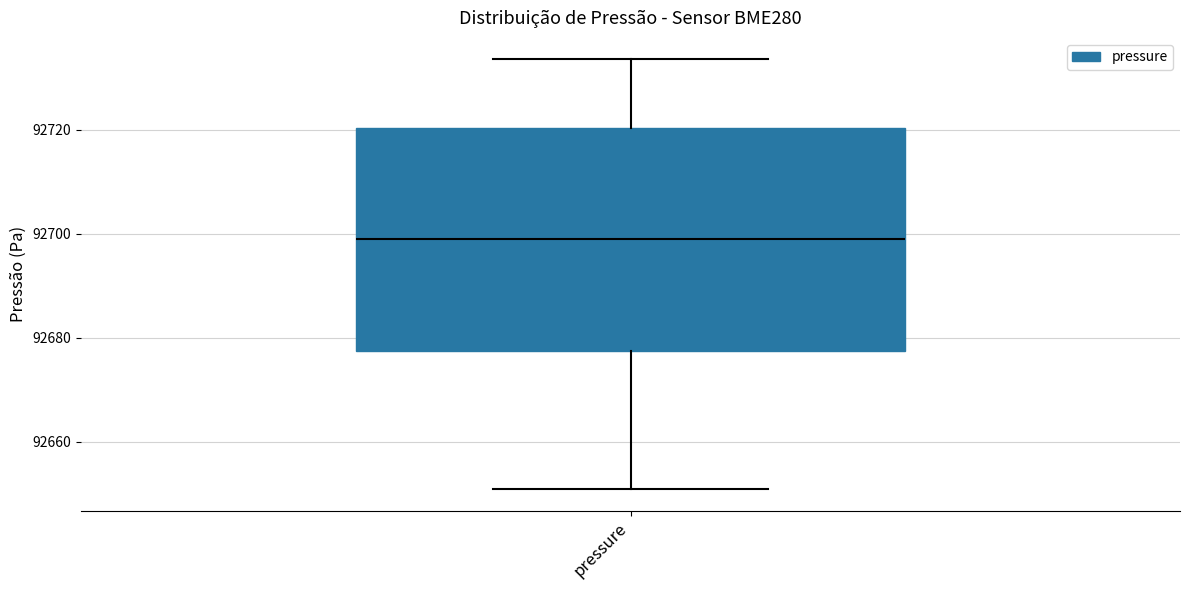

Read this box plot against the y-axis: the position of the median line, the range covered by the box, and the ends of both whiskers. The values are not printed on the chart, so give them approximately, as read against the axis.

median 92698, box 92678 to 92720, whiskers 92650 to 92734